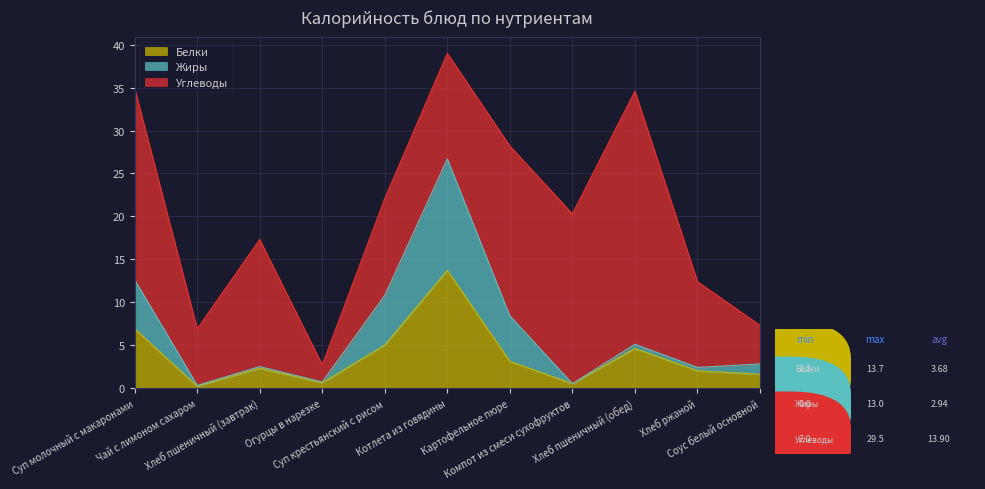

What is the total value across all series at Компот из смеси сухофруктов?

20.3